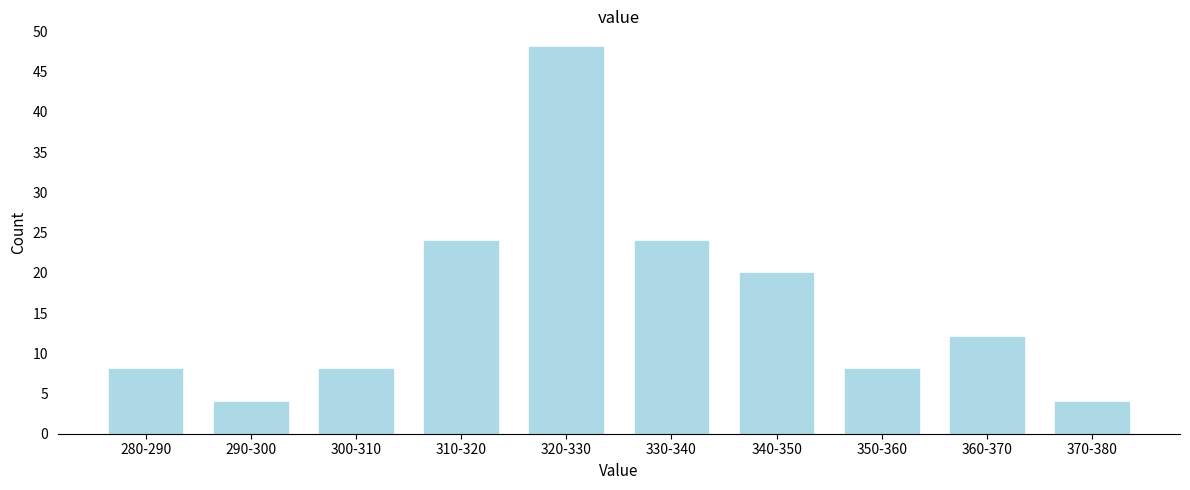

Reading right to left, extract all data points from this chart.

4	12	8	20	24	48	24	8	4	8